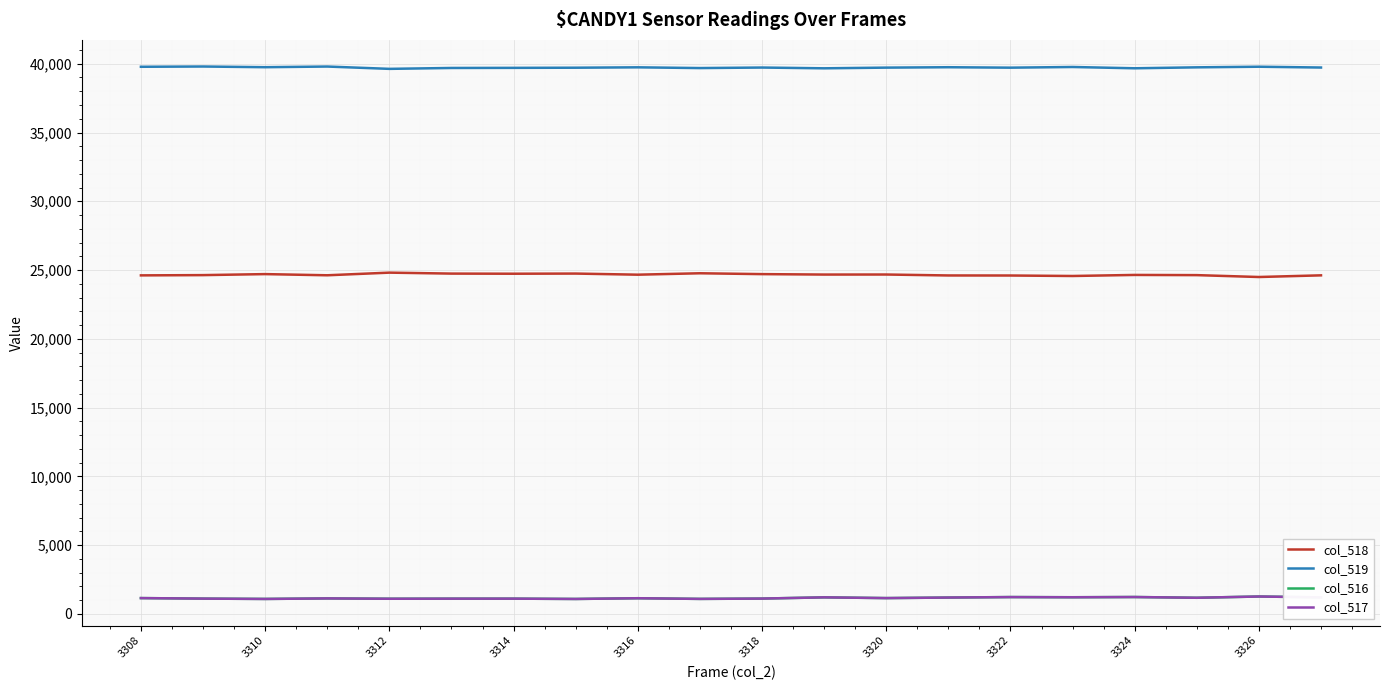

How many lines are shown in the chart?

4